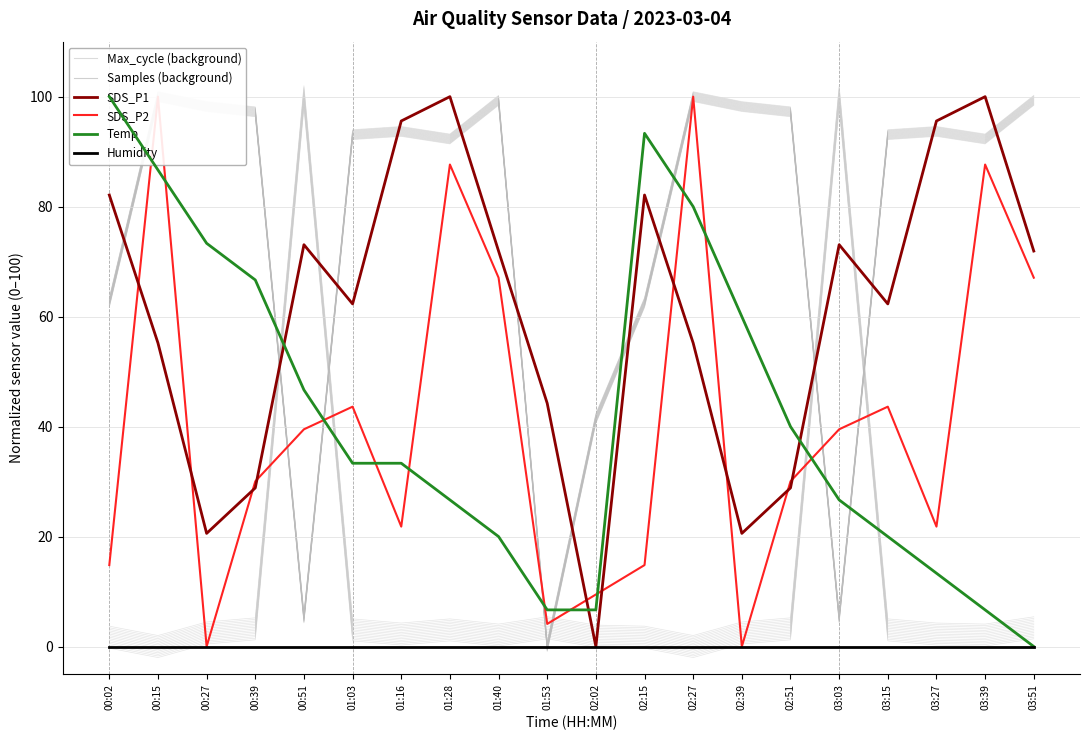

What is the label of the 11th point from the left?

02:02